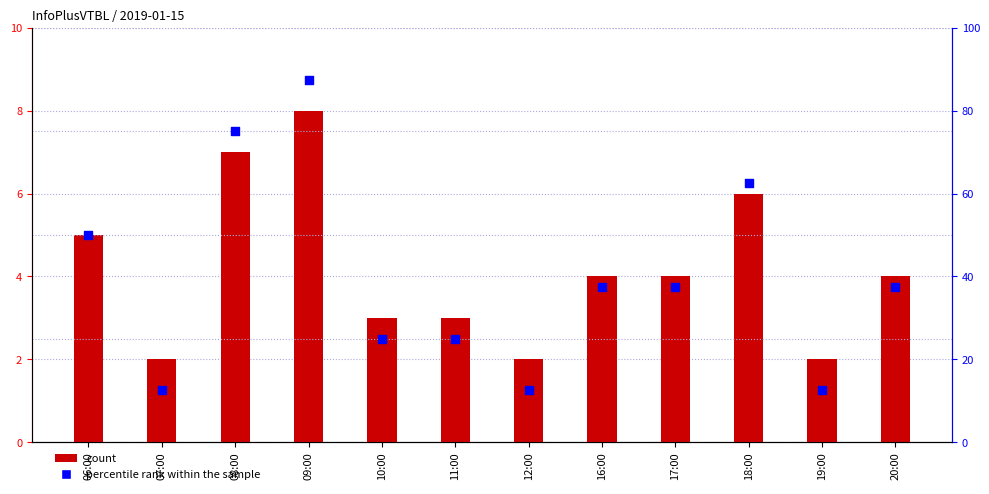

Which series contains the highest Y value?

percentile rank within the sample